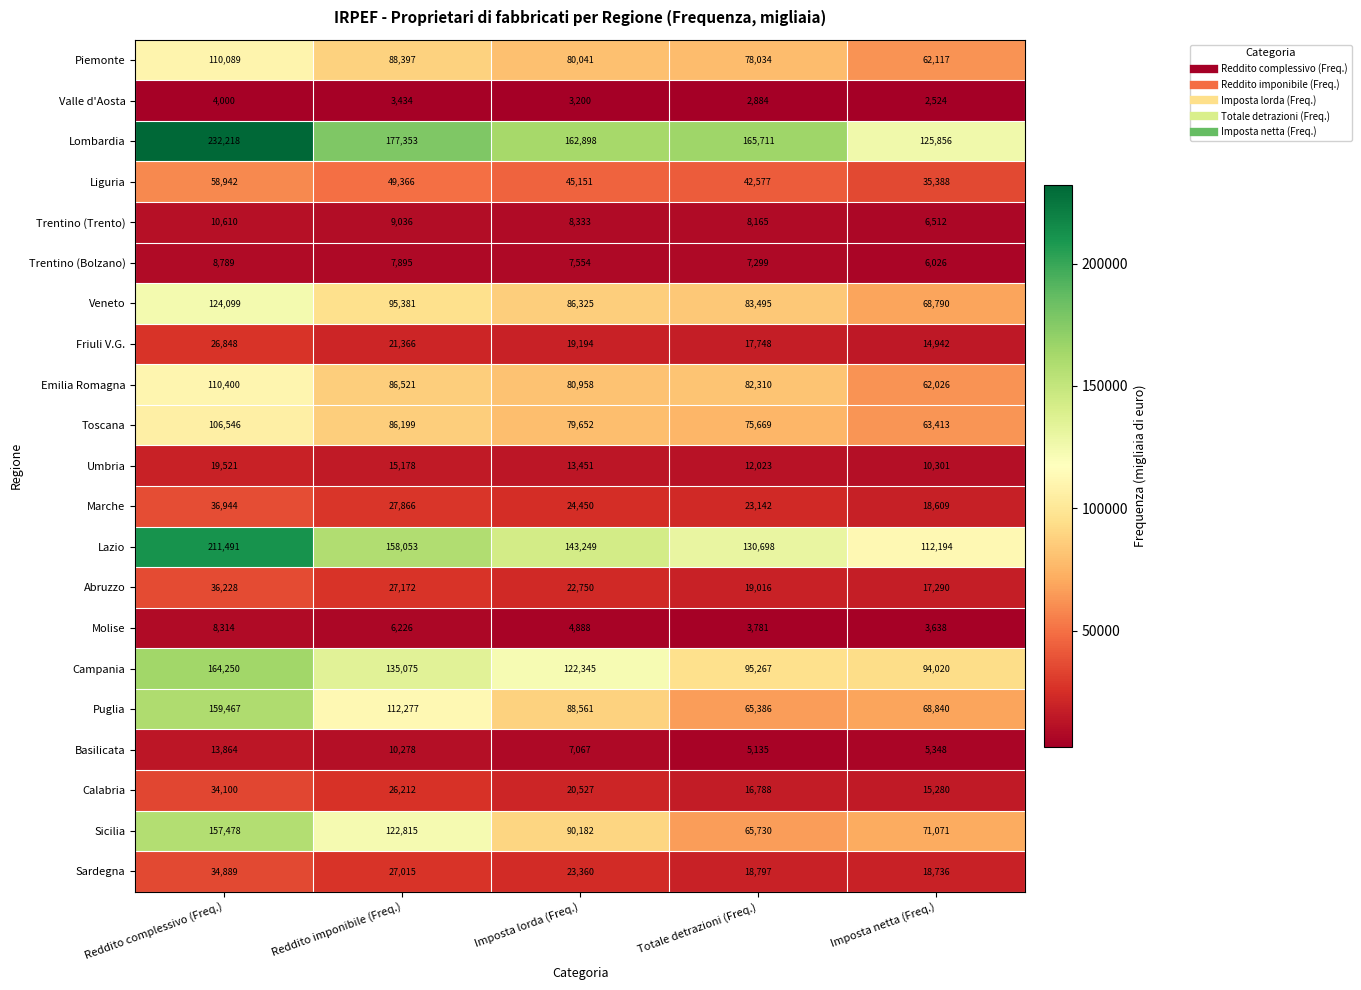

Which series has the widest spread of values?

Lombardia